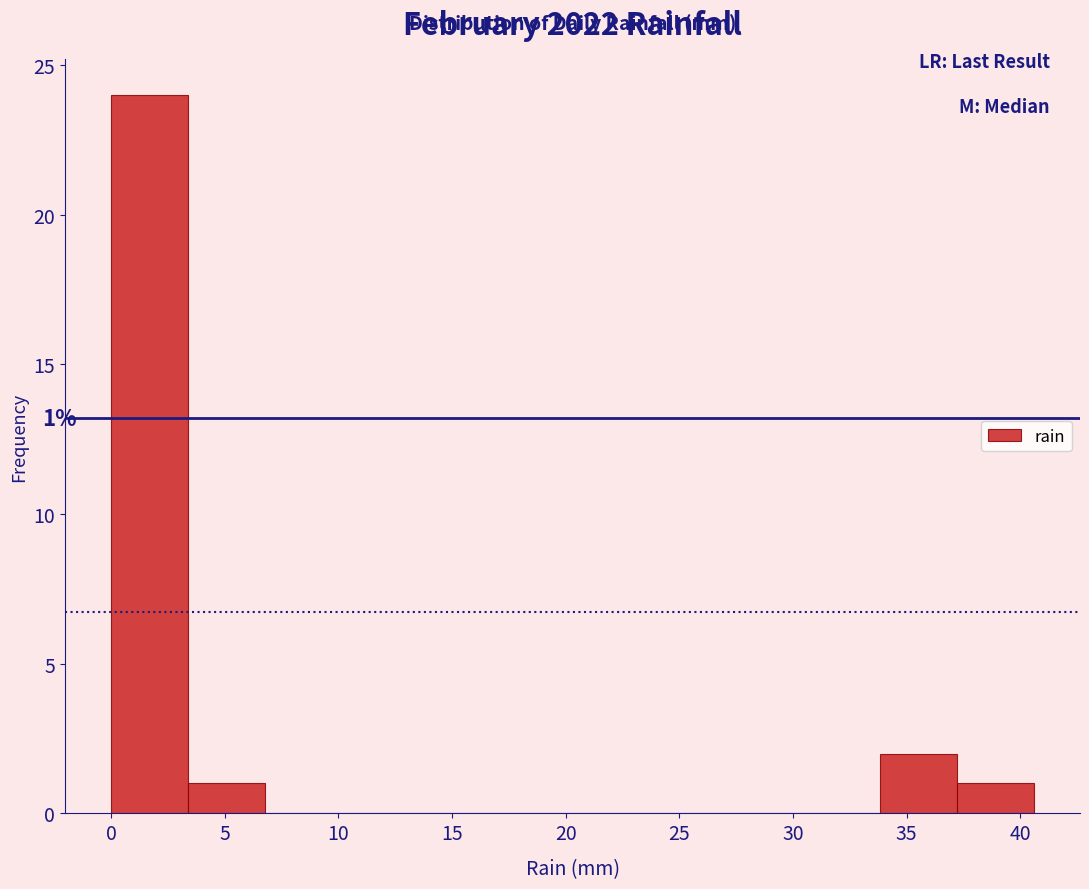

Over which range of the x-axis is the bar tallest?

0.0 to 3.5